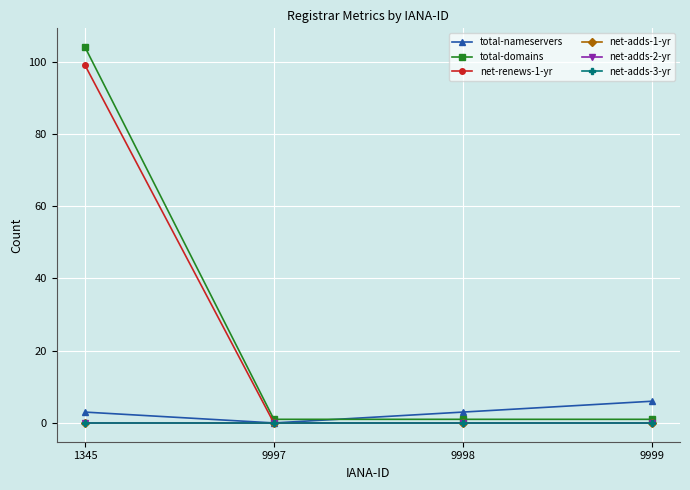

Does the chart have visible grid lines?

Yes